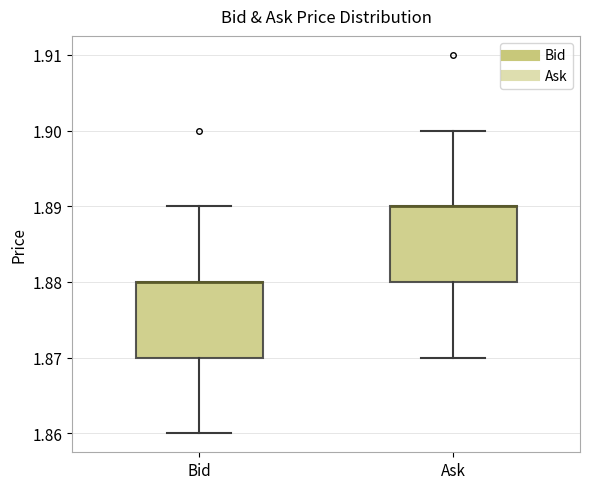

Where does the lower whisker of the box for Bid end on the y-axis? The values are not printed on the chart, so give them approximately, as read against the axis.

1.86